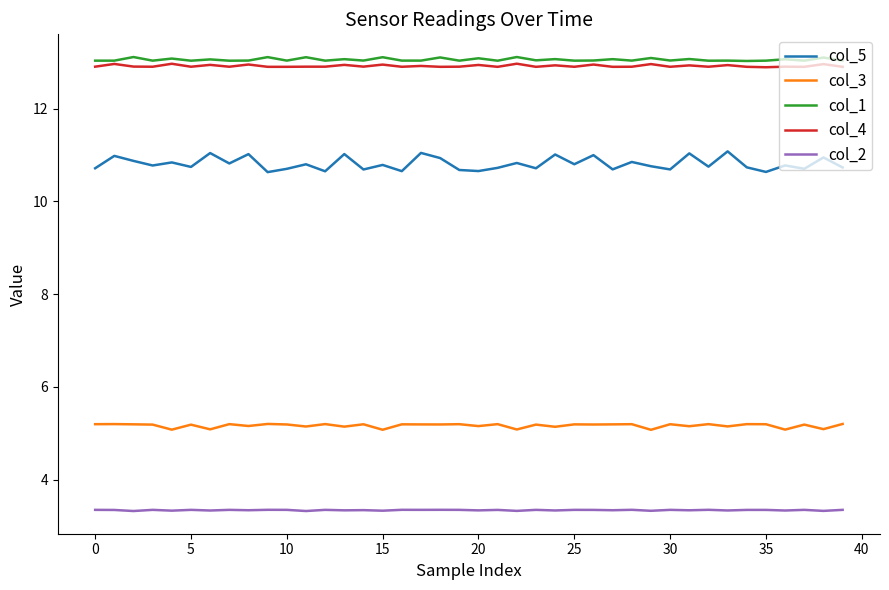

What is the maximum value shown in the chart?

13.1